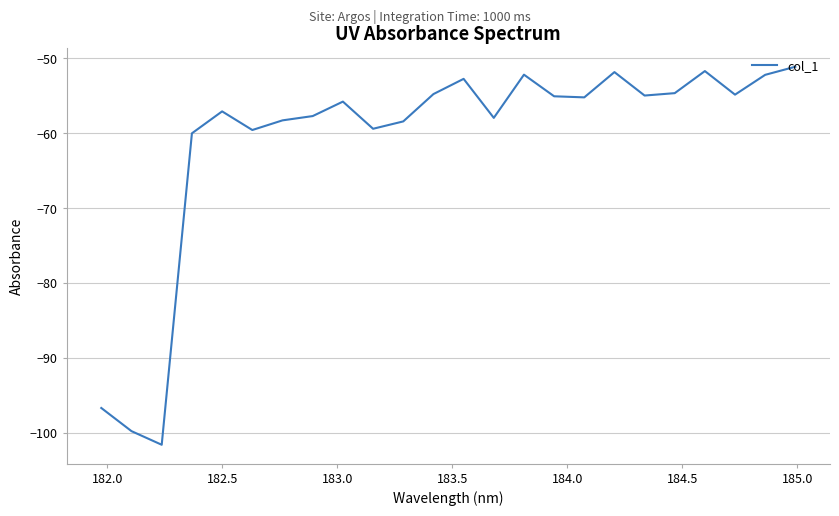

What is the minimum value shown in the chart?

-101.6